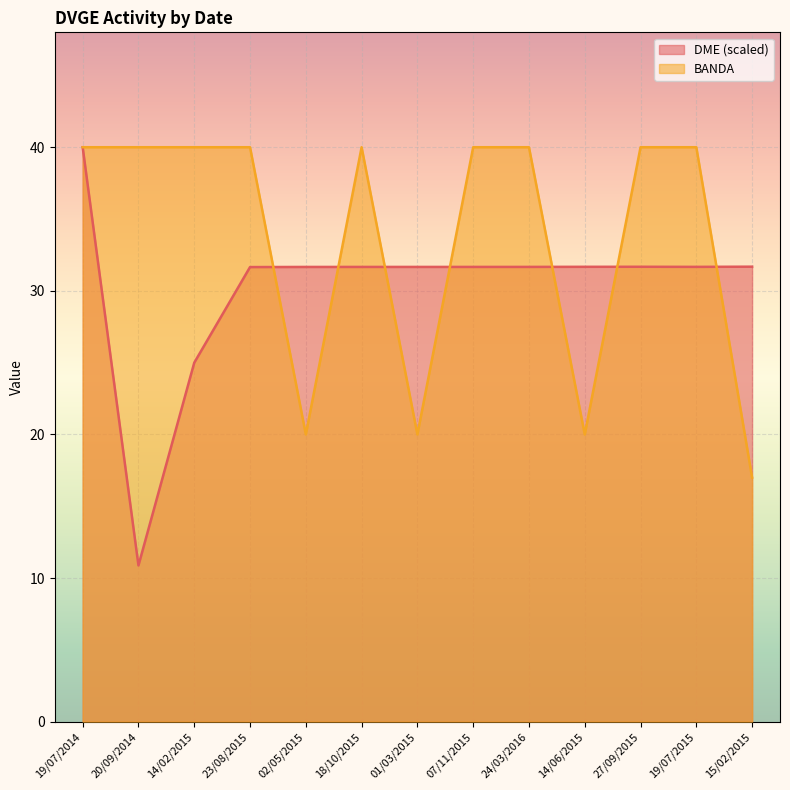

What is the difference between the maximum and minimum values in the DME series?

29.1